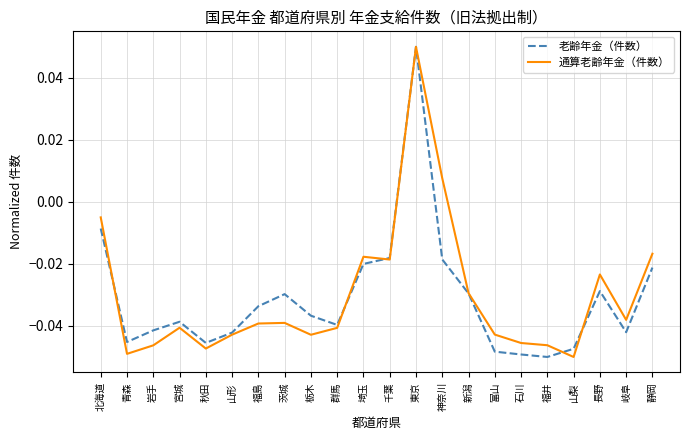

What is the sum of all 老齢年金（件数） values?

-0.7